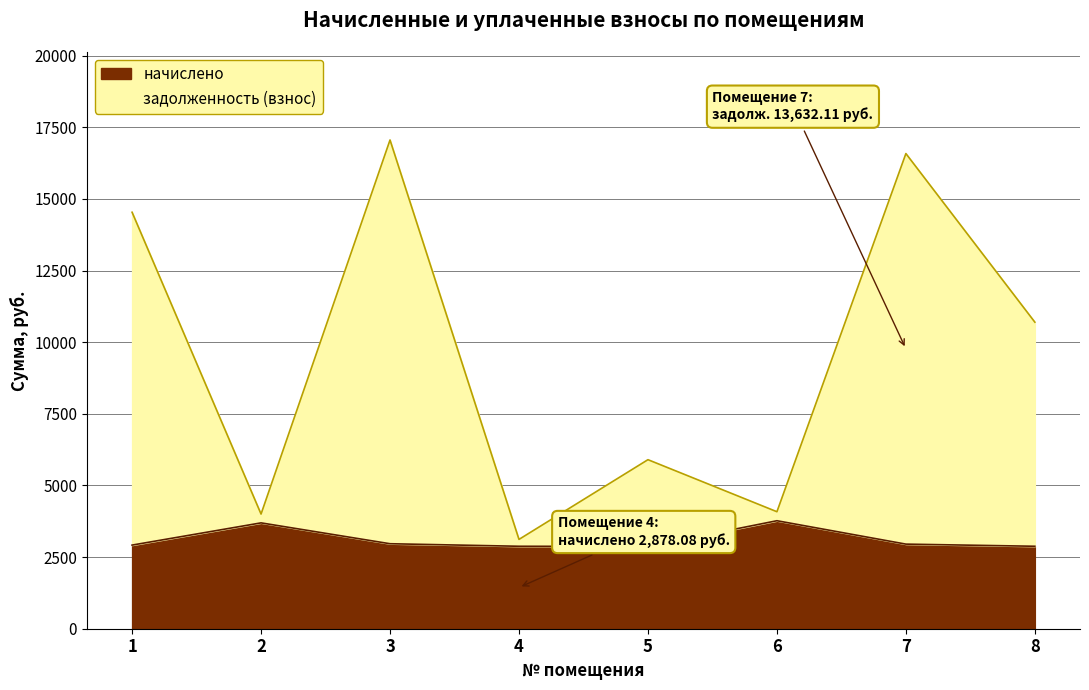

How many data points in задолженность (взнос) are less than 10699?

4